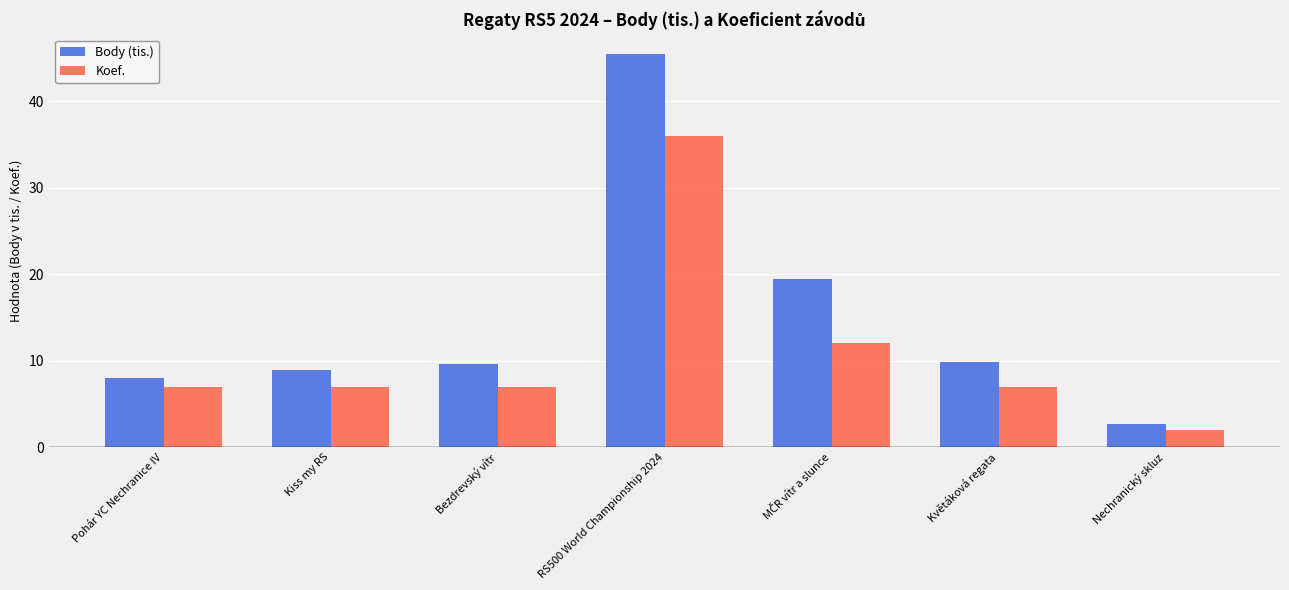

How many data points does each series have?

7